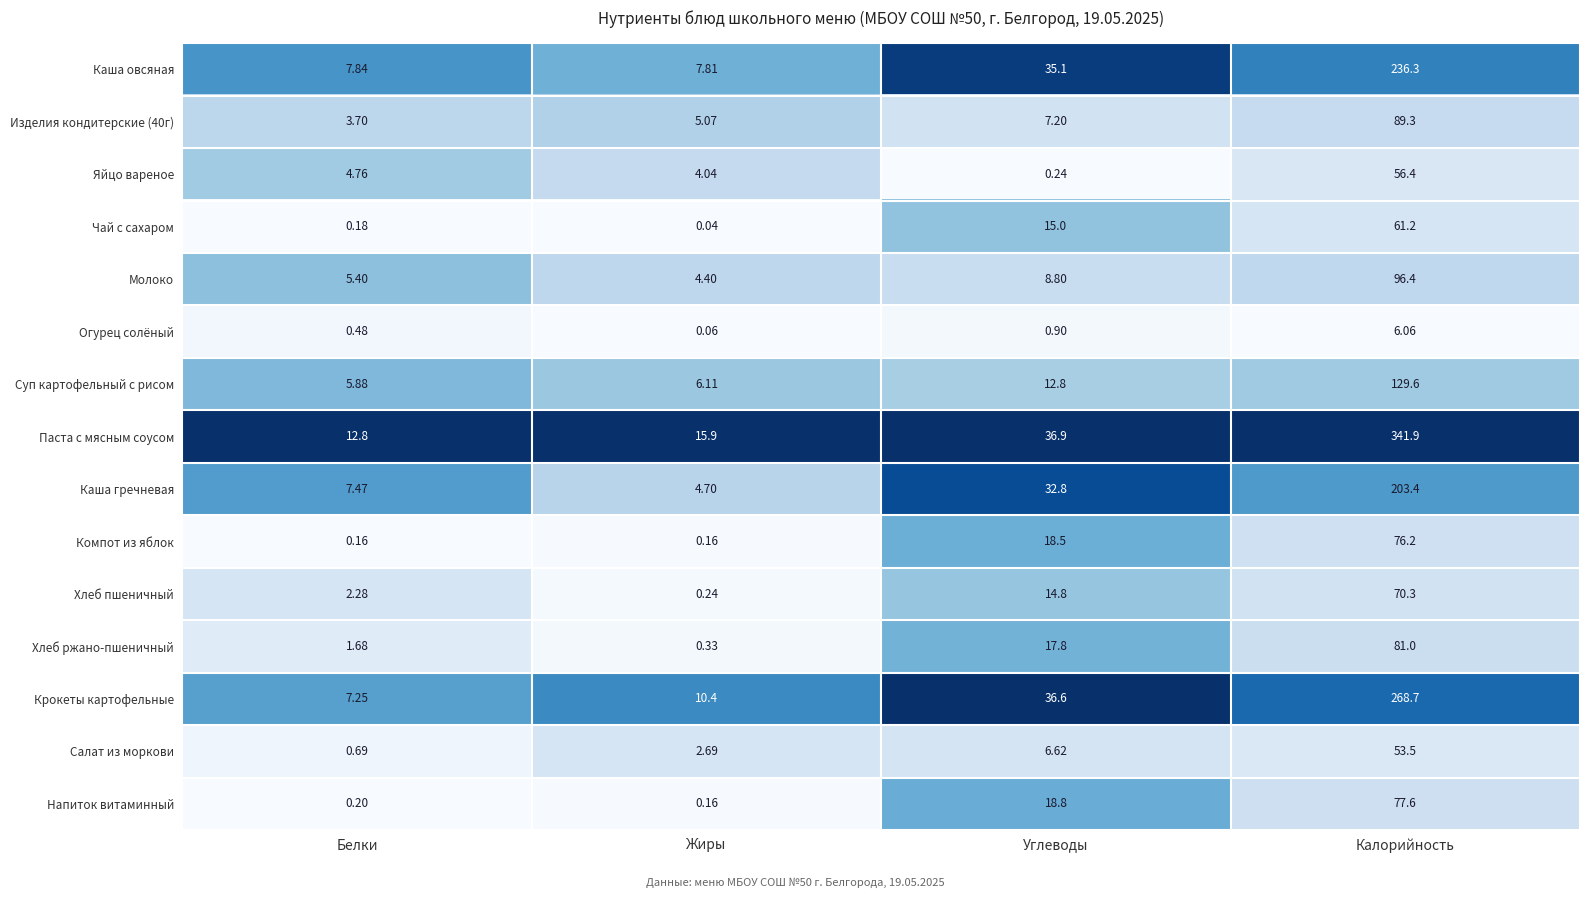

Which series has the widest spread of values?

Паста с мясным соусом